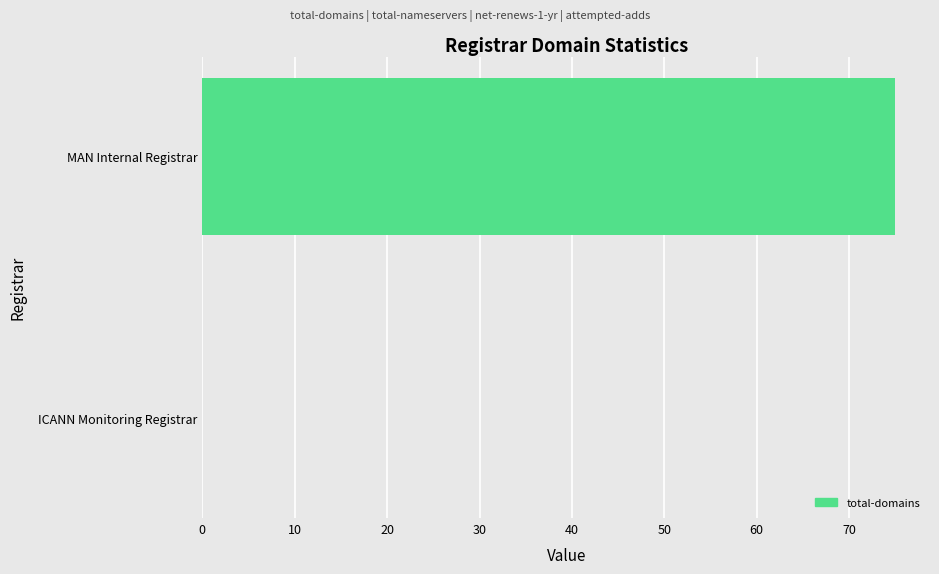

Is it true that the value at MAN Internal Registrar is 24?

False